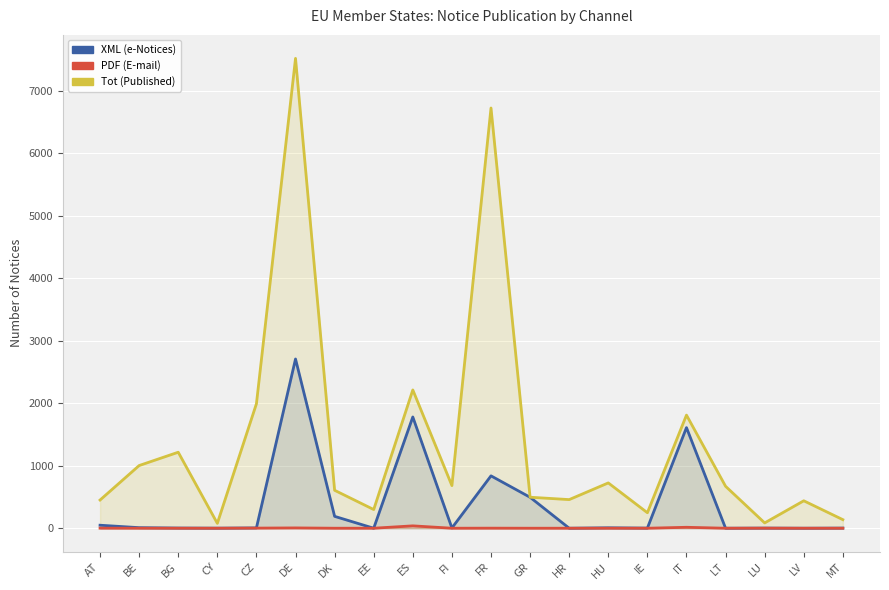

At which category is the sum across all series the highest?

DE